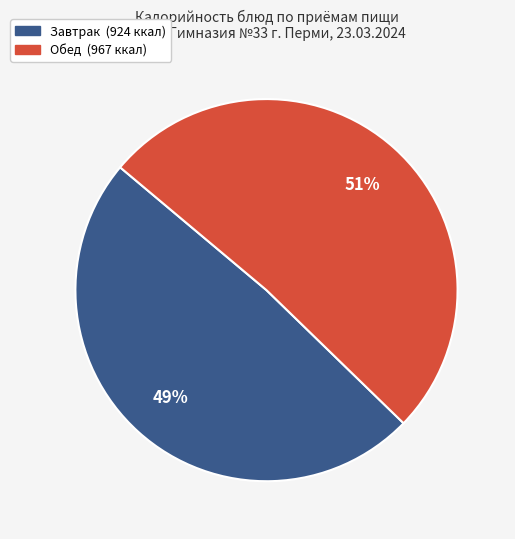

Is there any slice that represents more than half of the pie?

Yes